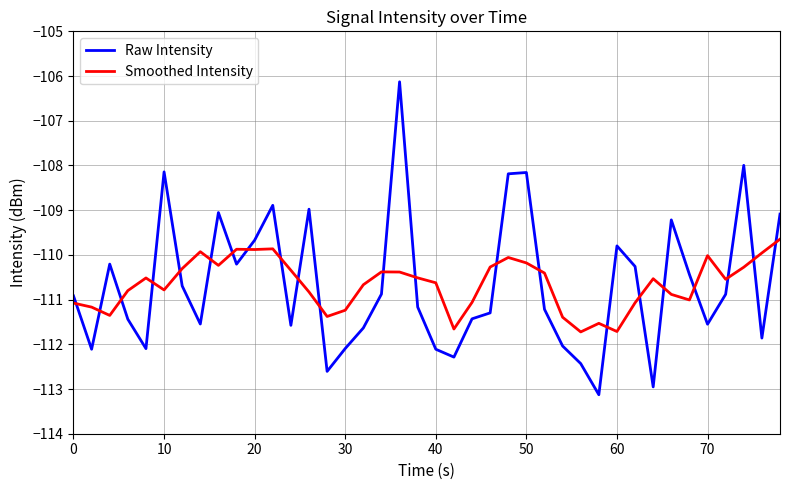

Does the chart display data point markers on the line(s)?

No